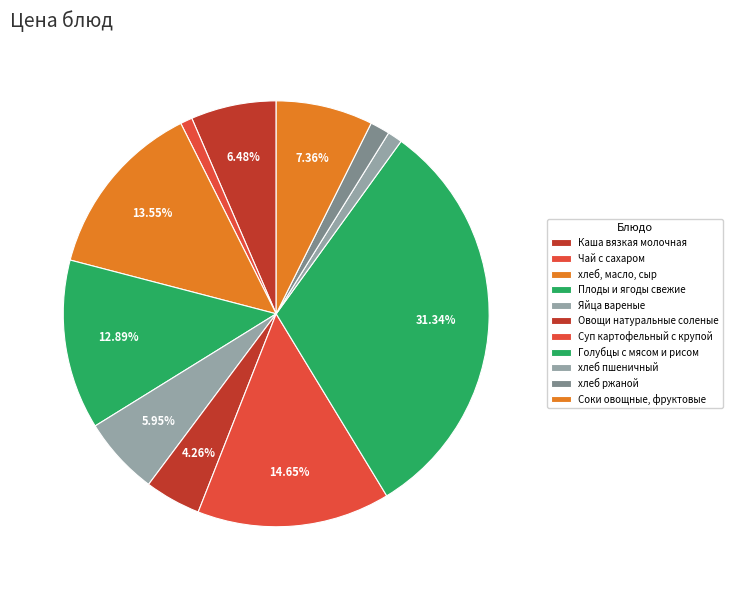

Rank the categories by value from lowest to highest.

Чай с сахаром, хлеб пшеничный, хлеб ржаной, Овощи натуральные соленые, Яйца вареные, Каша вязкая молочная, Соки овощные, фруктовые, Плоды и ягоды свежие, хлеб, масло, сыр, Суп картофельный с крупой, Голубцы с мясом и рисом